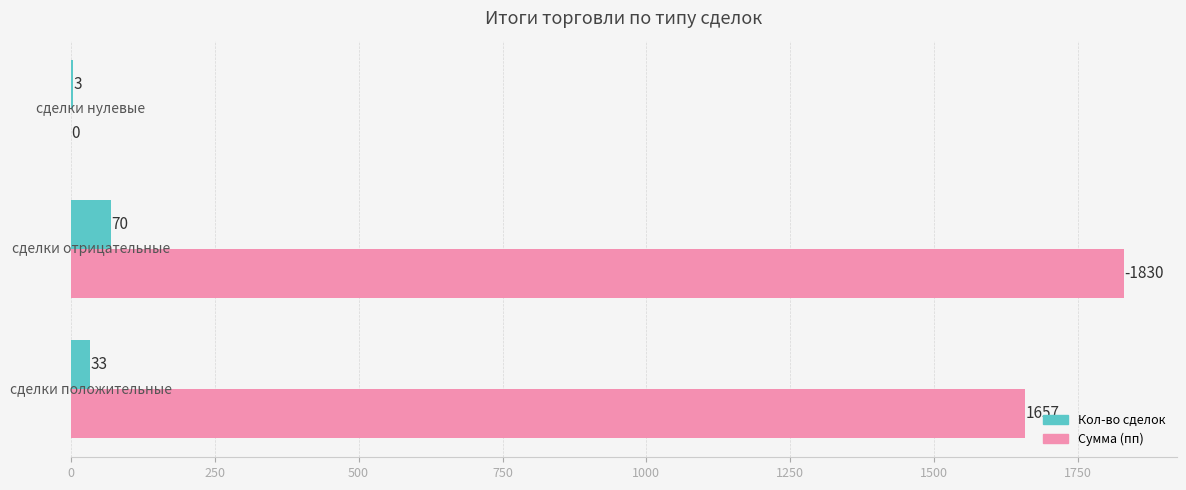

Which series has the largest total across all categories?

Сумма (пп)